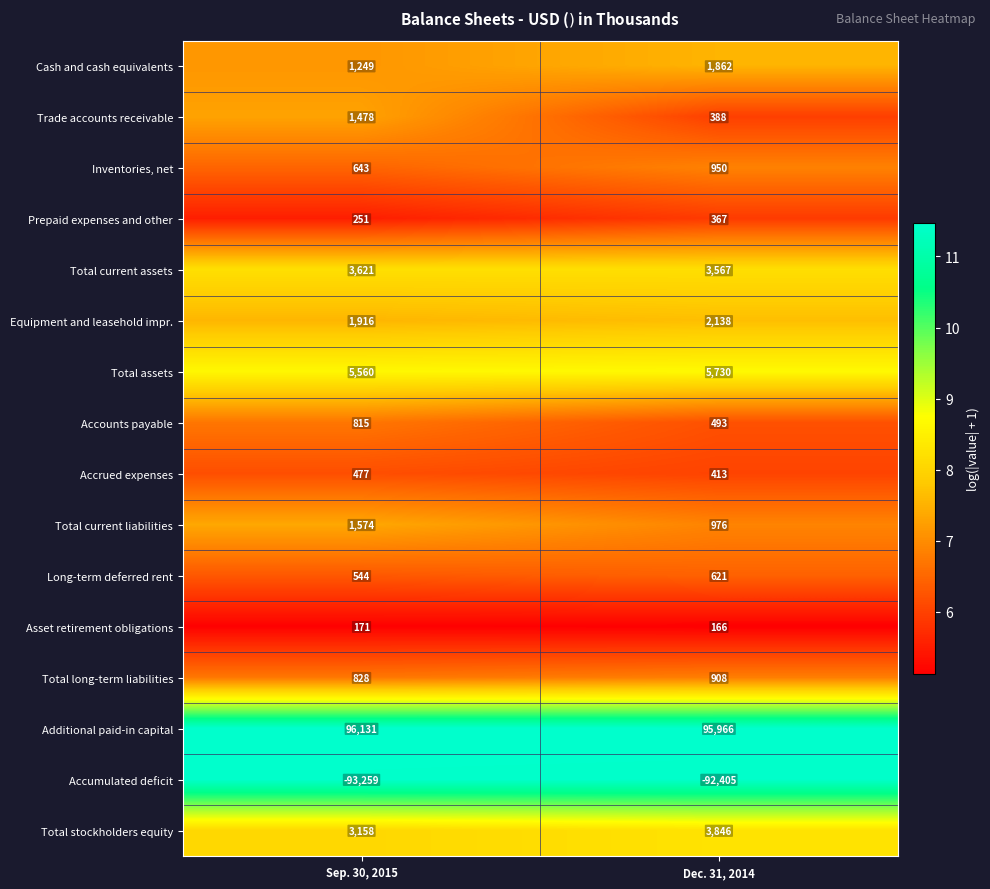

What is the total value across all series at Dec. 31, 2014?

25986